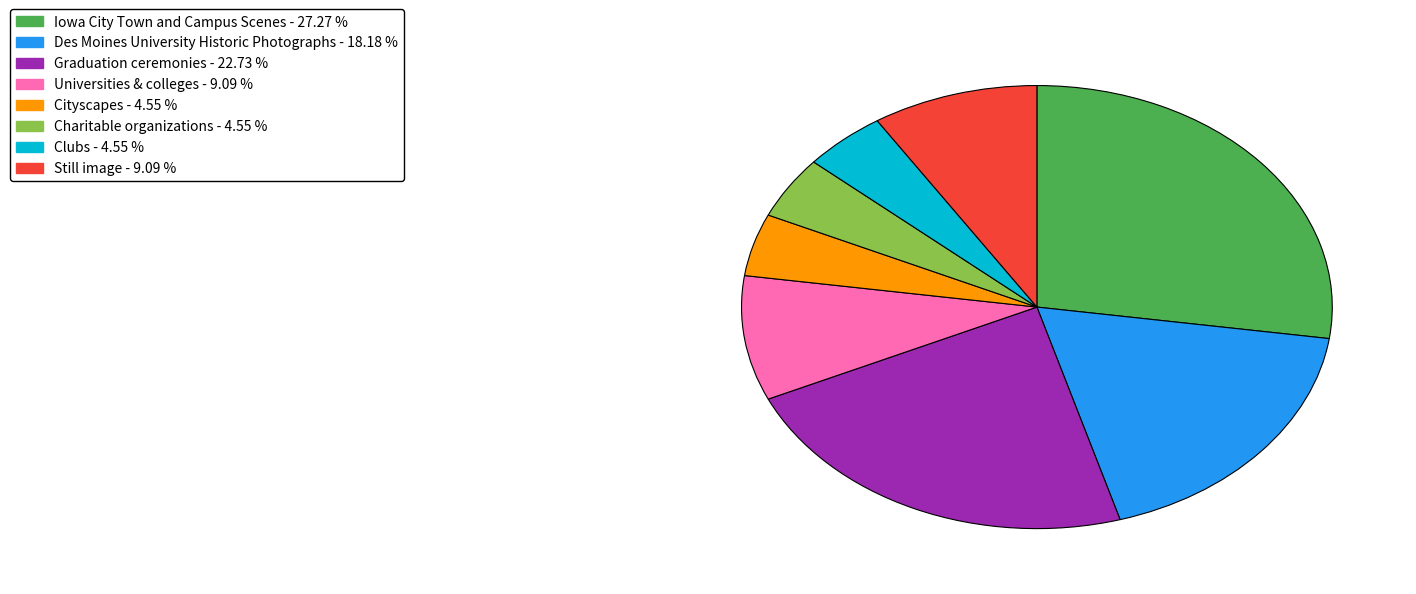

Is there any slice that represents more than half of the pie?

No